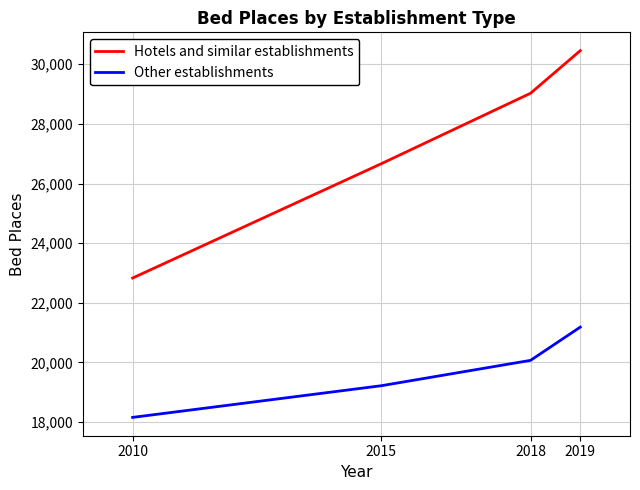

Which series has the widest spread of values?

Hotels and similar establishments